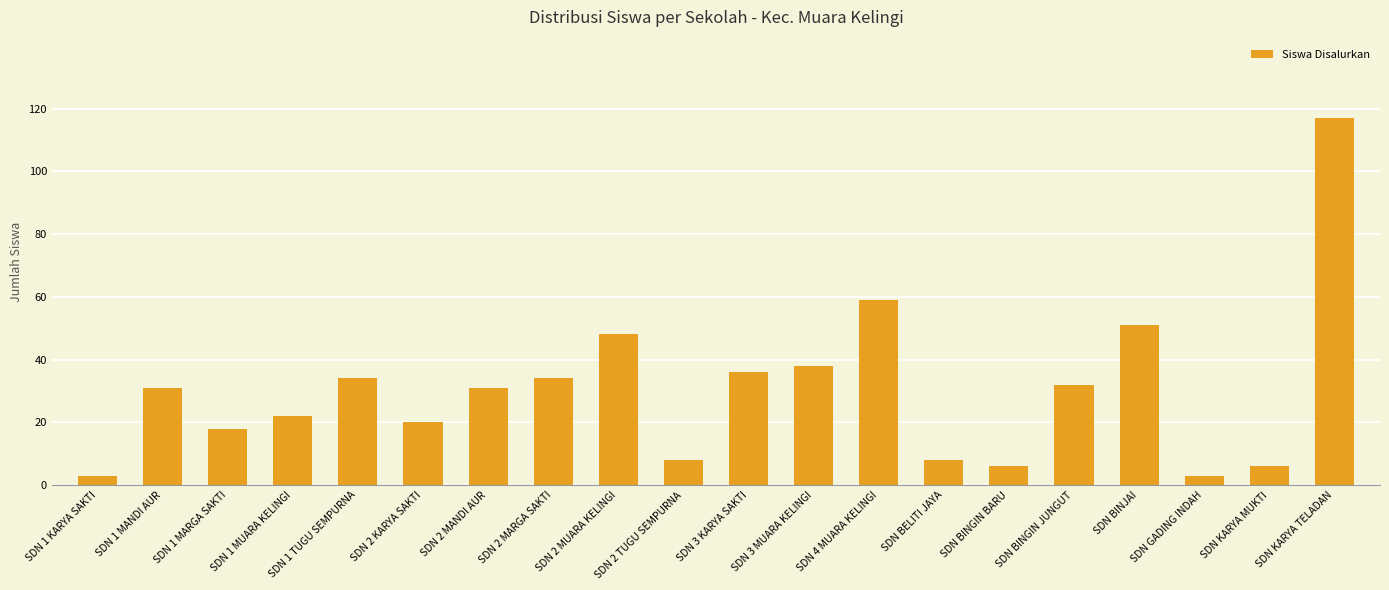

What is the label of the 1st bar from the left?

SDN 1 KARYA SAKTI